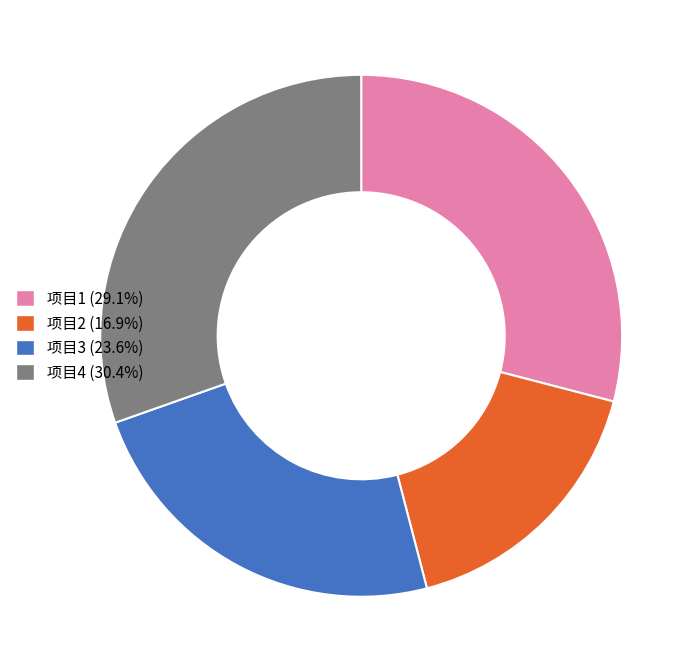

Which category has the smallest portion of the pie?

项目2